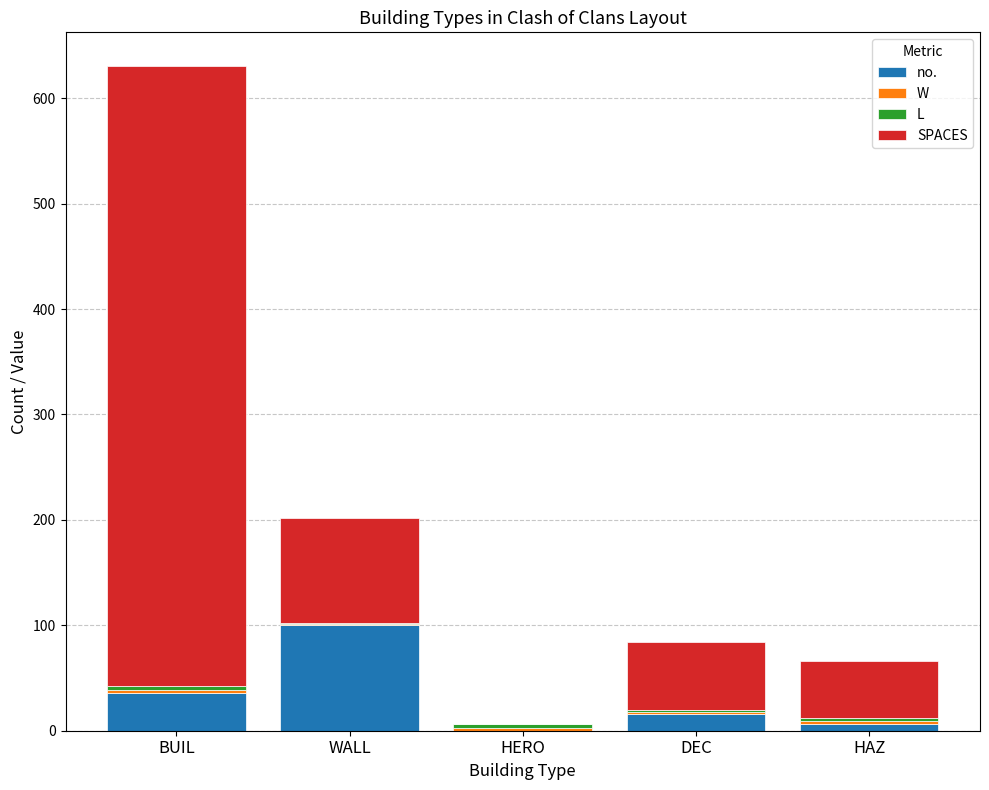

Is it true that no. equals 65 at HERO?

False